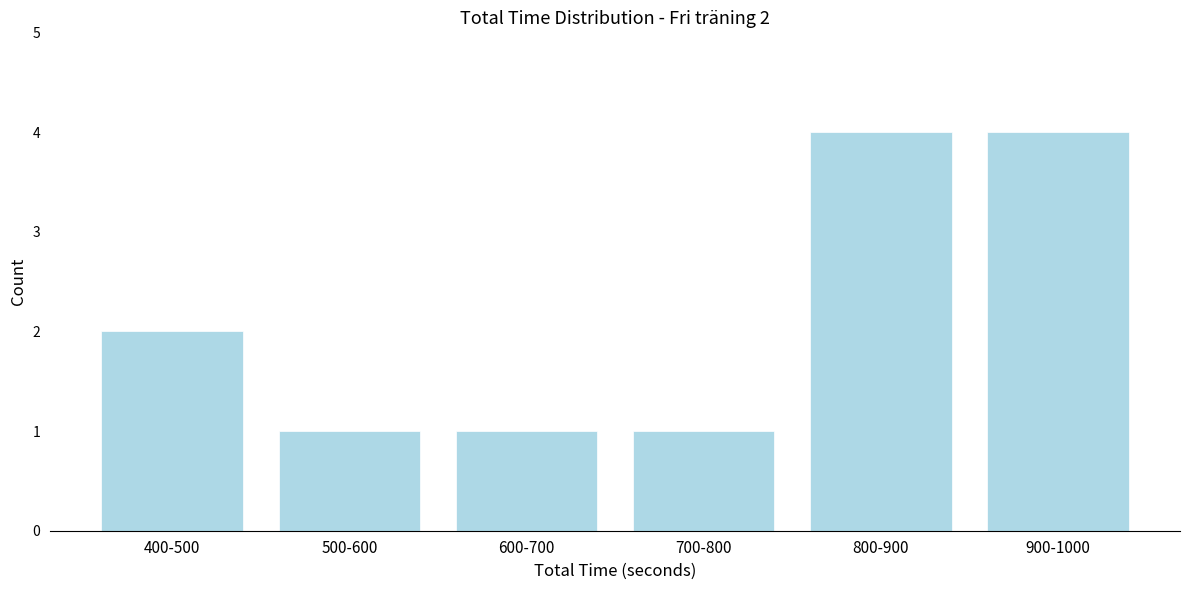

Reading right to left, extract all data points from this chart.

4	4	1	1	1	2